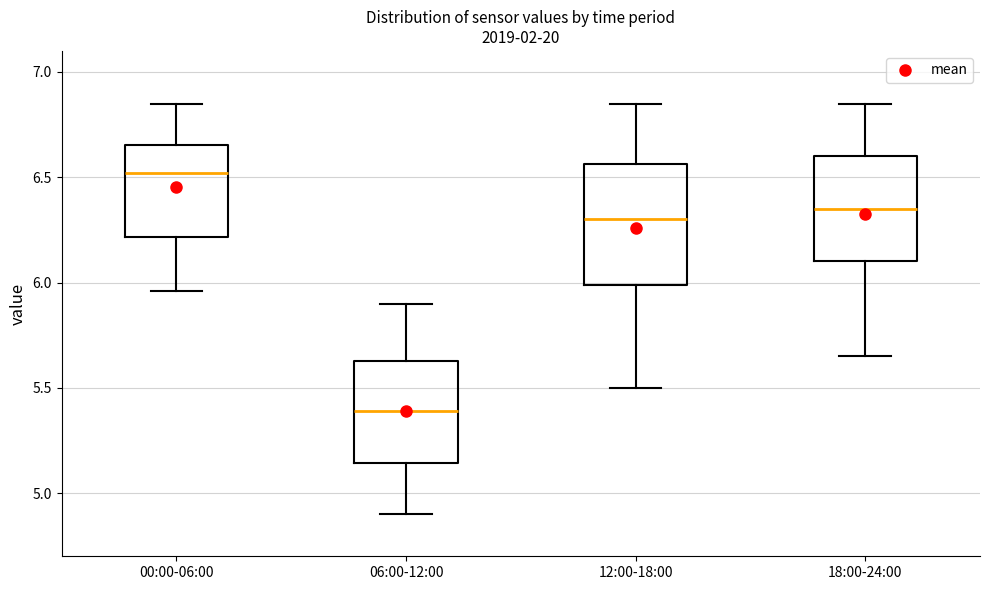

Which box is the tallest, from its lower edge to its upper edge?

12:00-18:00